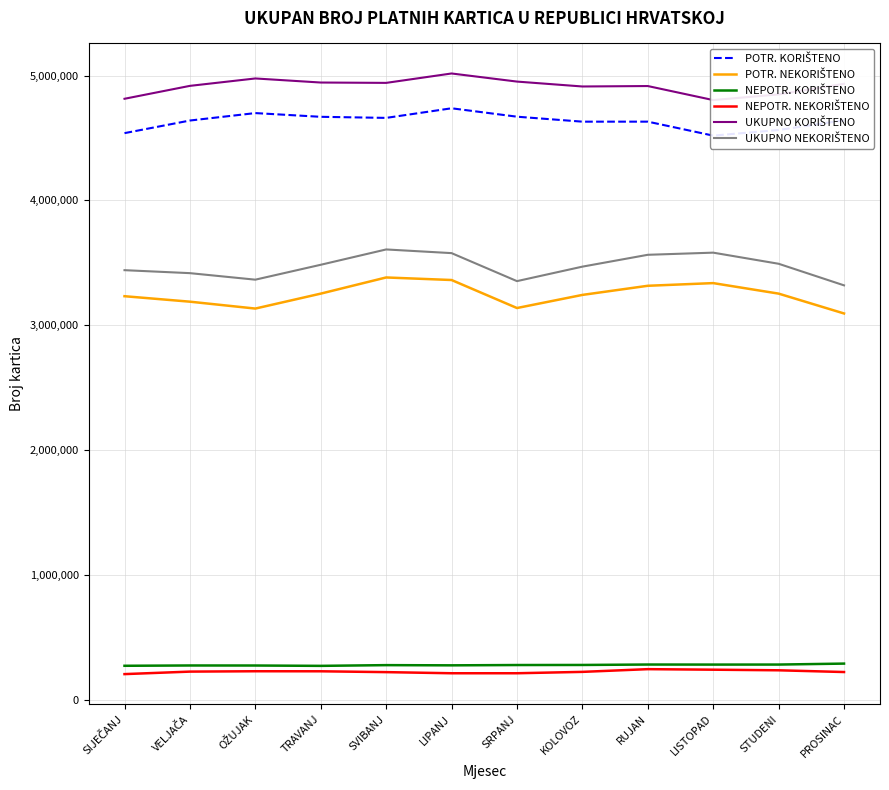

What is the spread (max minus min) of values at SVIBANJ?

4716693